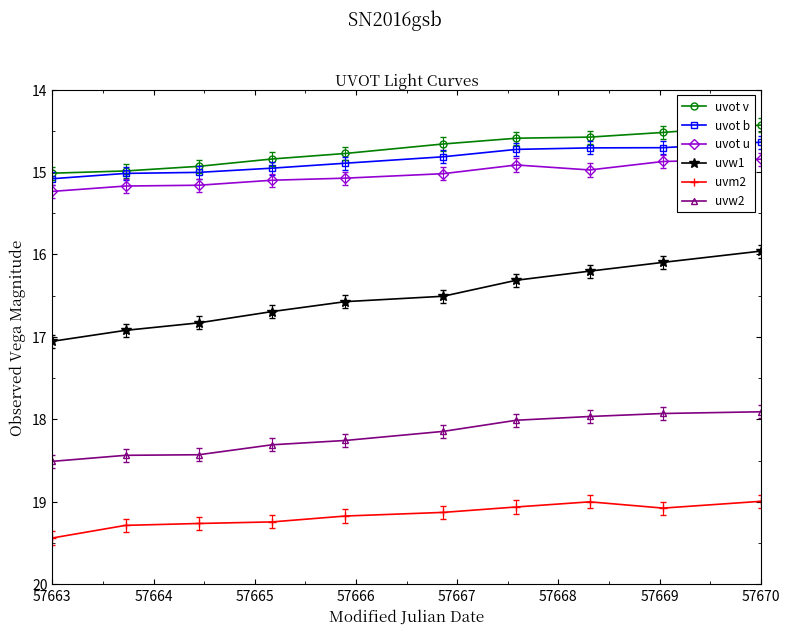

What are all the series names shown in the legend?

uvot v, uvot b, uvot u, uvw1, uvm2, uvw2